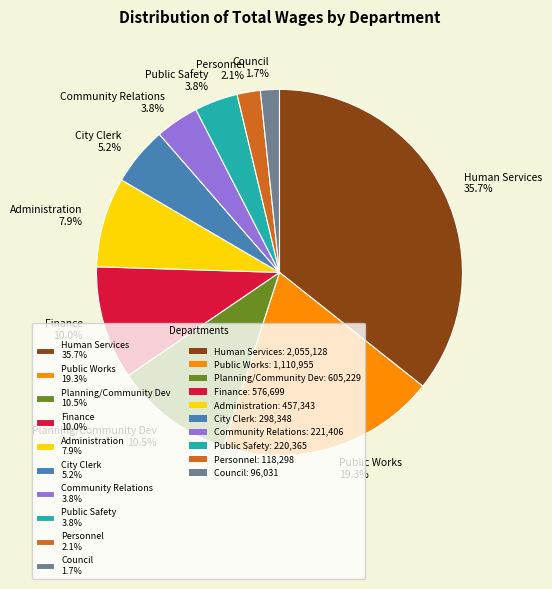

Which has a higher value, Administration or Planning/Community Dev?

Planning/Community Dev